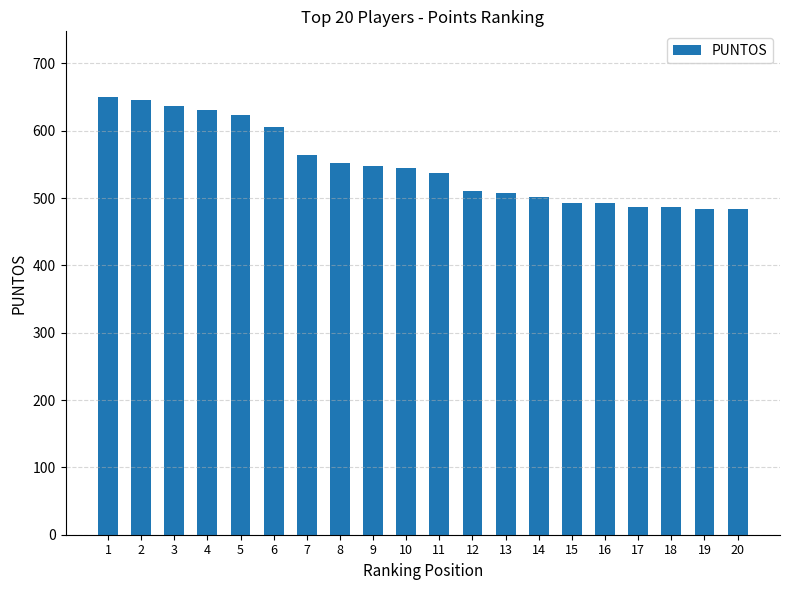

The value at 17 is 123. True or false?

False